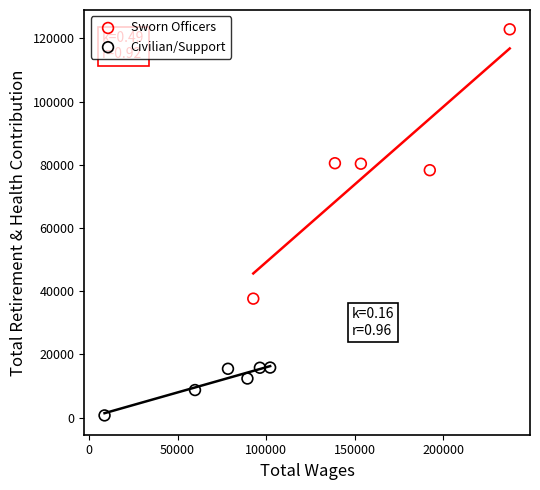

Which series reaches the maximum Y coordinate?

Sworn Officers